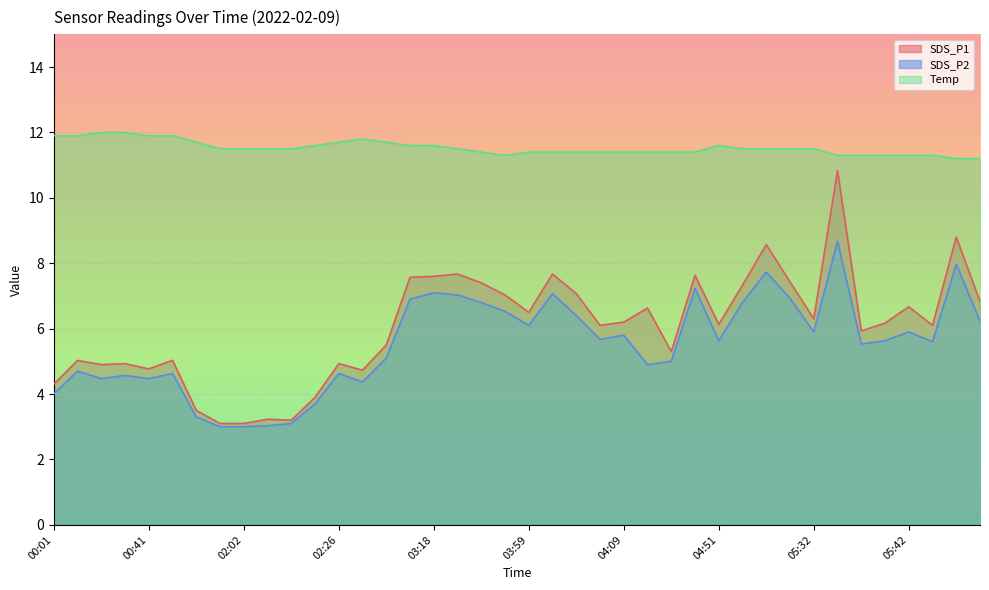

How many lines are shown in the chart?

3